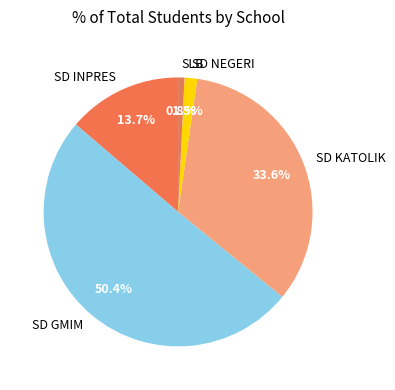

Approximately how many times larger is the value at SD INPRES compared to SD GMIM?

0.3